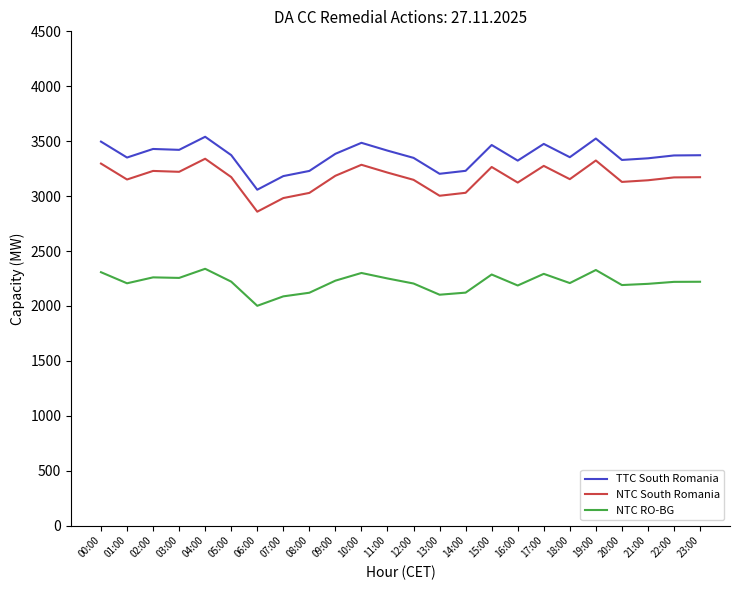

The value of NTC RO-BG at 11:00 is 2250. True or false?

True